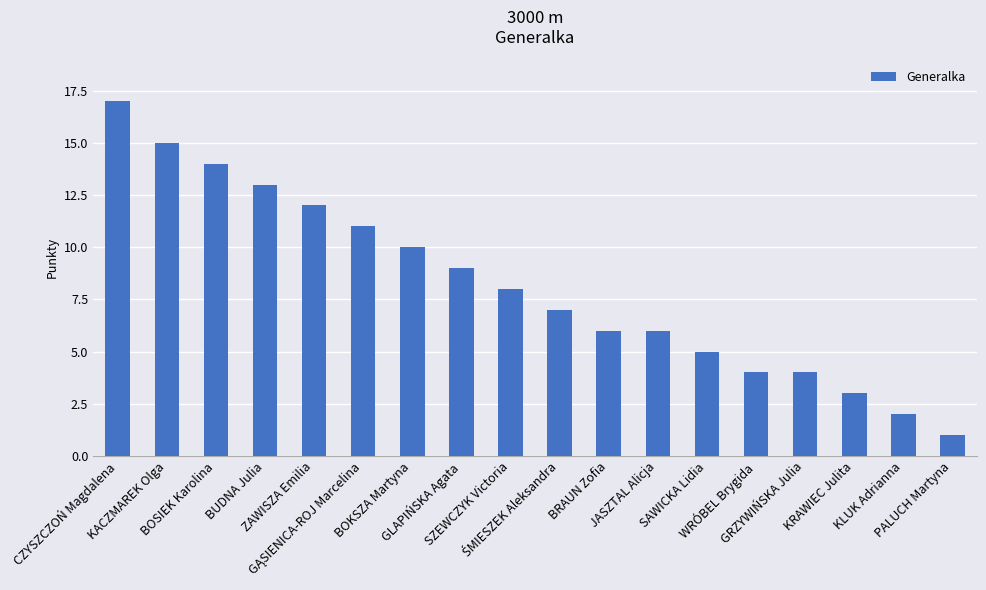

Read the value at SZEWCZYK Victoria.

8